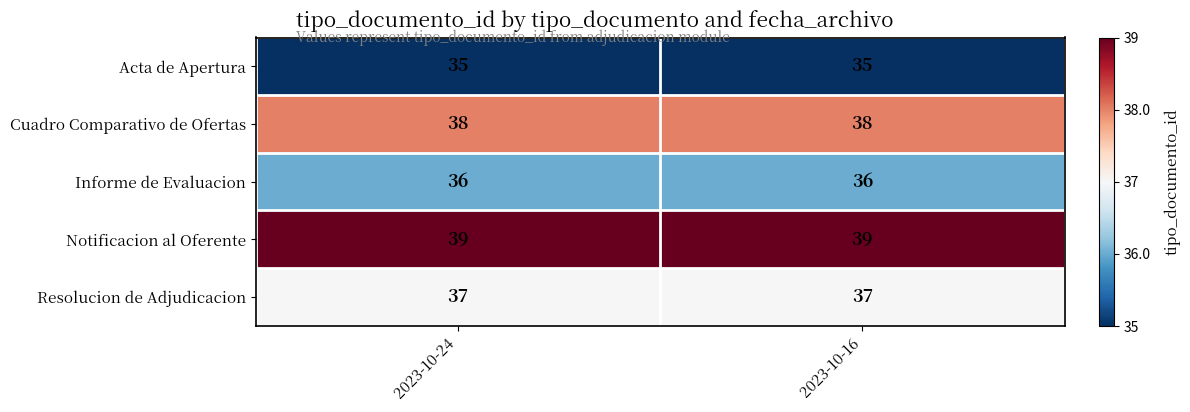

List the series in order of their peak value, lowest first.

Acta de Apertura, Informe de Evaluacion, Resolucion de Adjudicacion, Cuadro Comparativo de Ofertas, Notificacion al Oferente